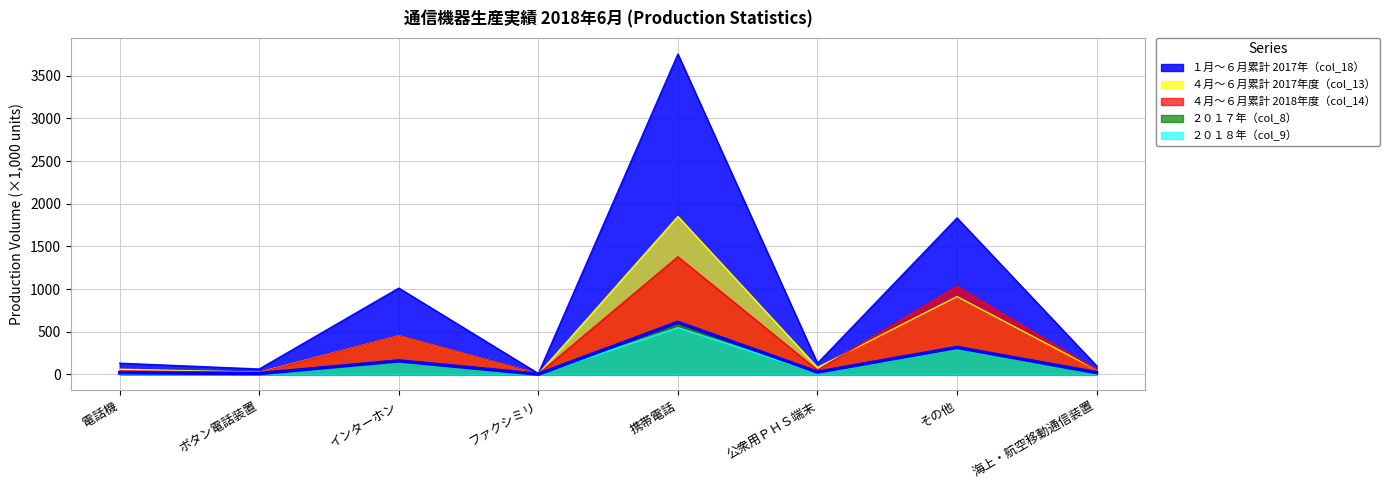

What is the approximate value of １月～６月累計 2017年（col_18） at 携帯電話?

3755.8